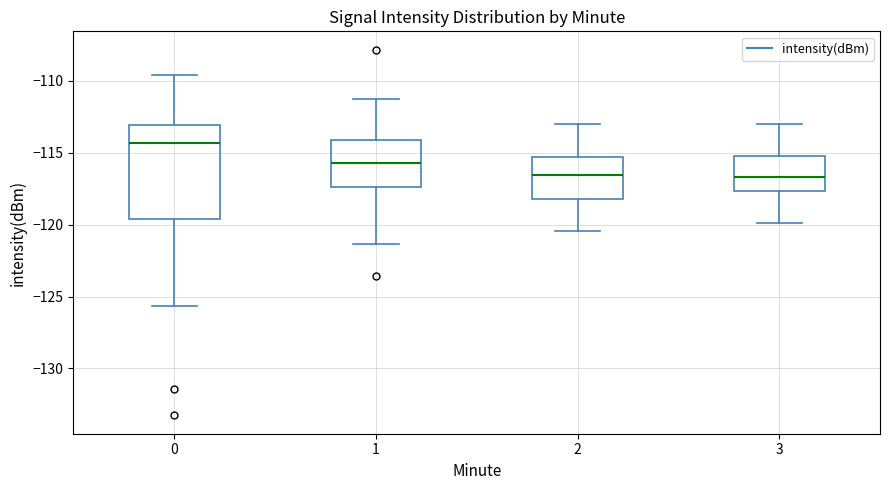

Which box is the tallest, from its lower edge to its upper edge?

0